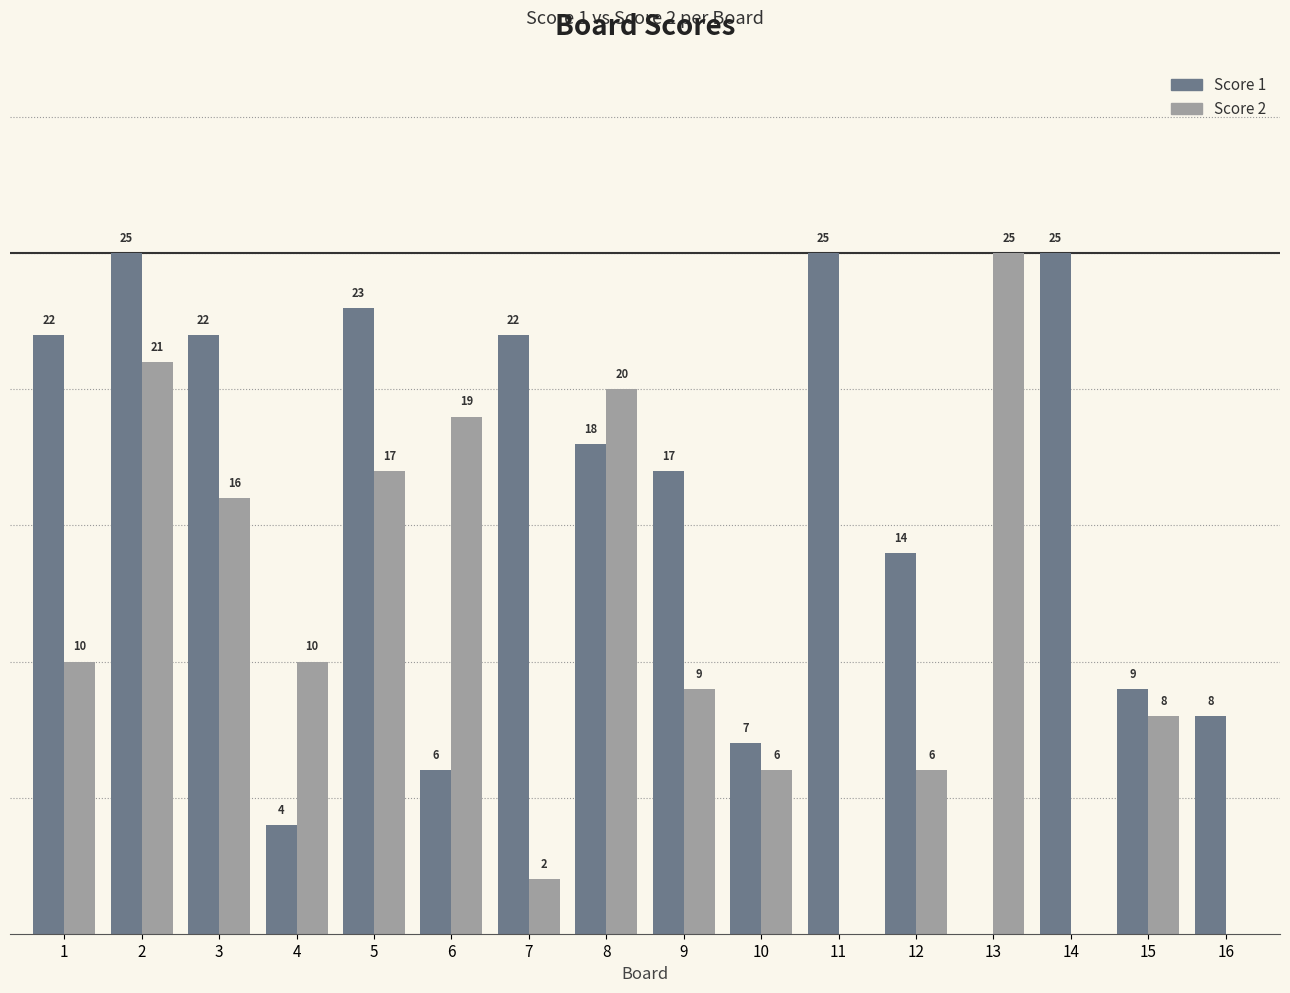

Which series changed the most between 4 and 6?

Score 2